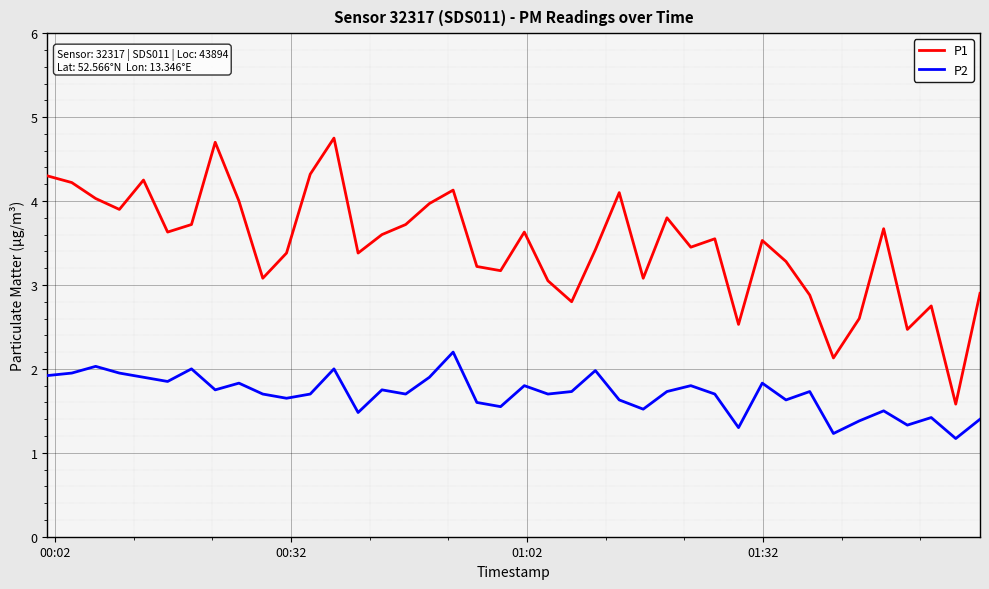

What is the minimum value for P1?

1.6